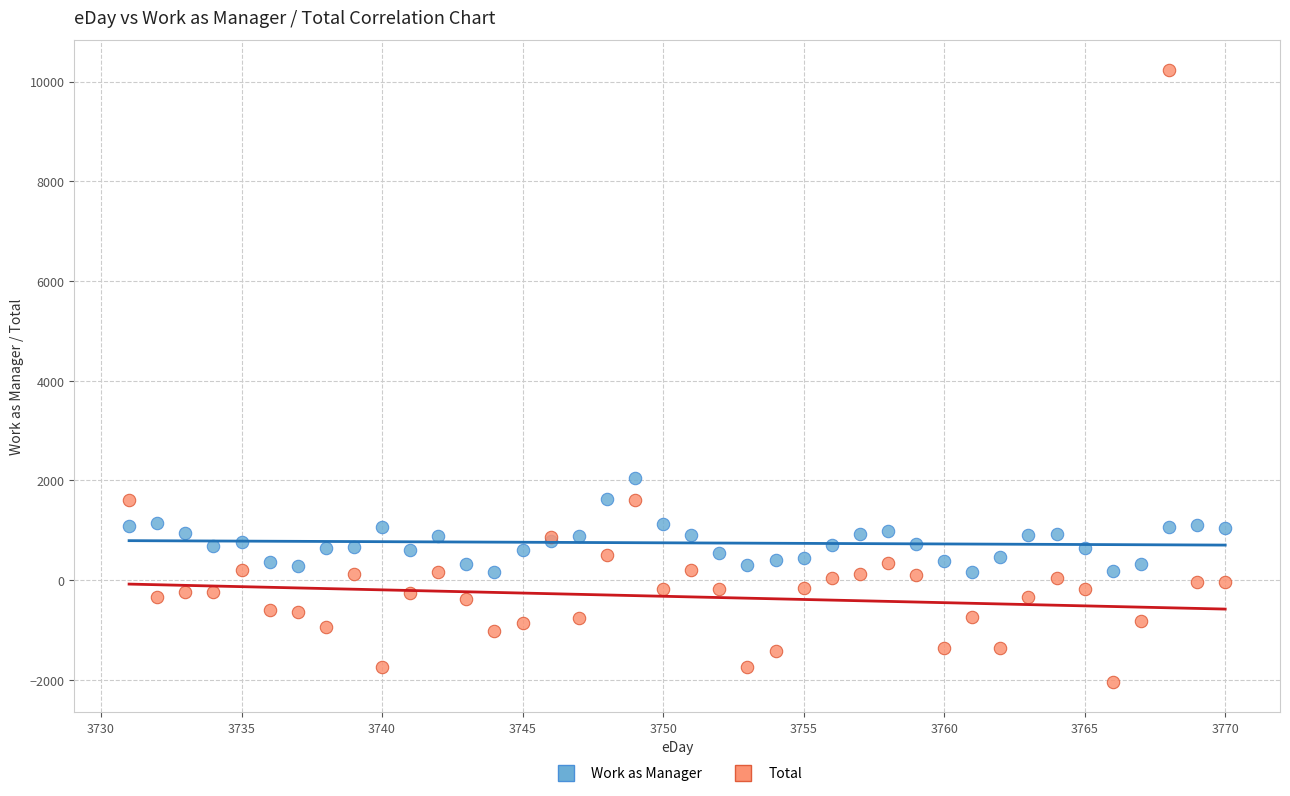

What are all the series names shown in the legend?

Work as Manager, Total